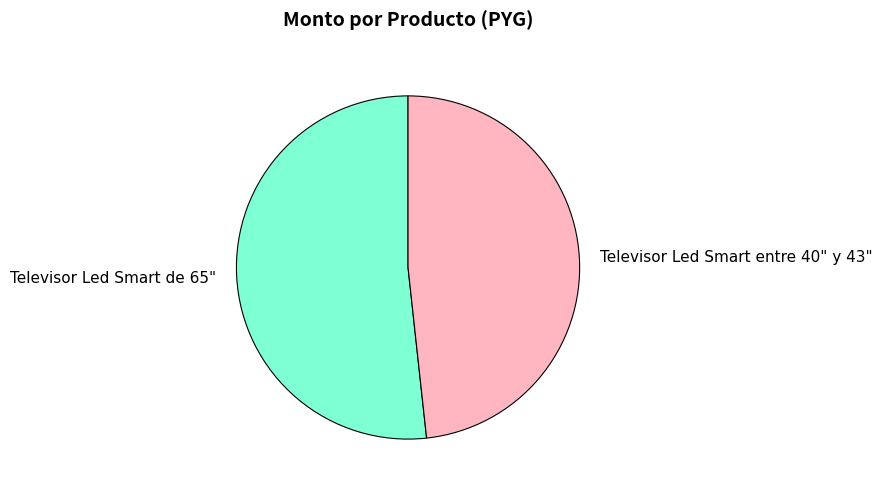

Approximately how many times larger is the value at Televisor Led Smart entre 40" y 43" compared to Televisor Led Smart de 65"?

0.9